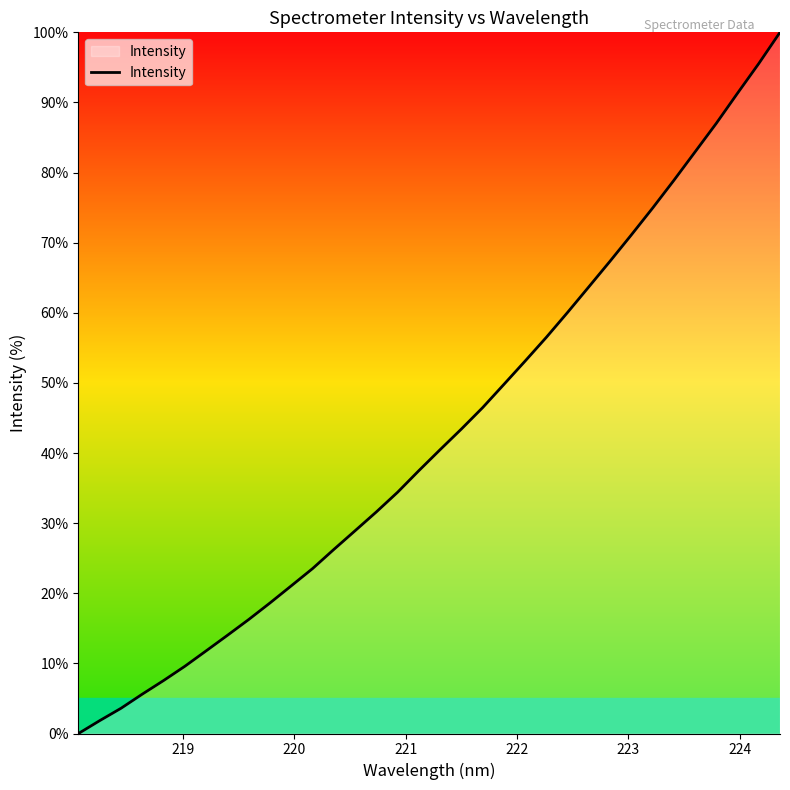

What is the greatest value displayed?

100.0